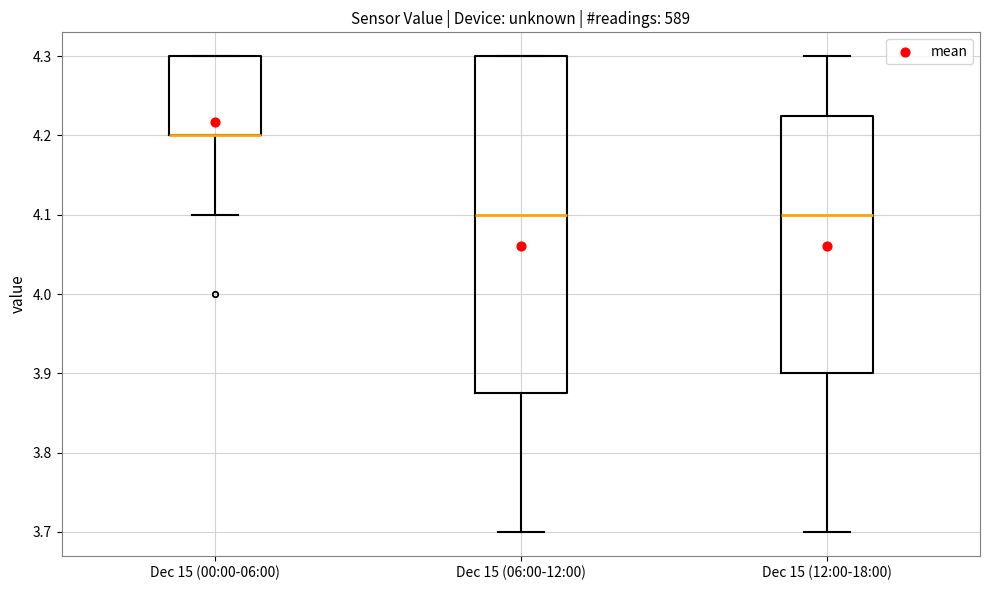

Which box is the tallest, from its lower edge to its upper edge?

Dec 15 (06:00-12:00)